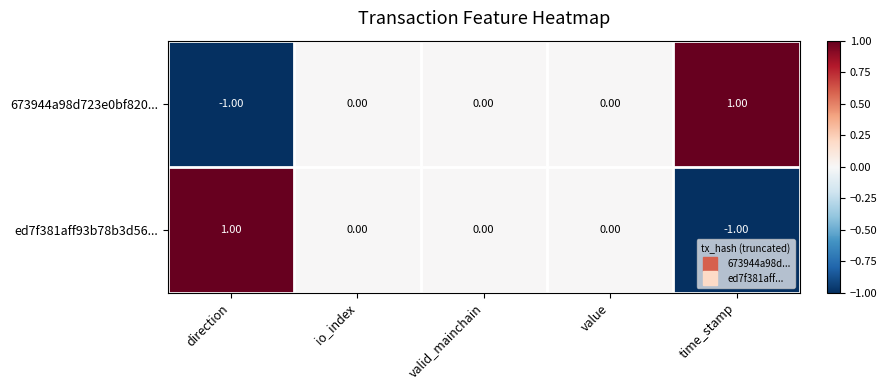

Where does the ed7f381aff93b78b3d56... series first go above 0?

direction